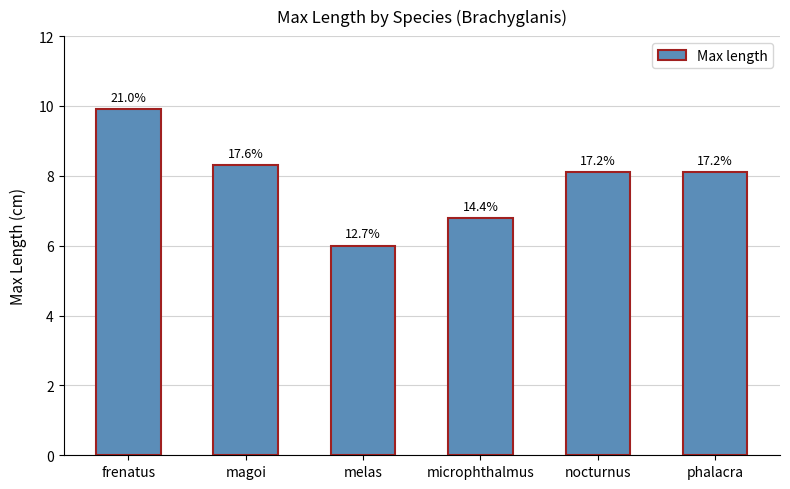

Reading right to left, transcribe all the data shown in this chart.

8.1	8.1	6.8	6.0	8.3	9.9